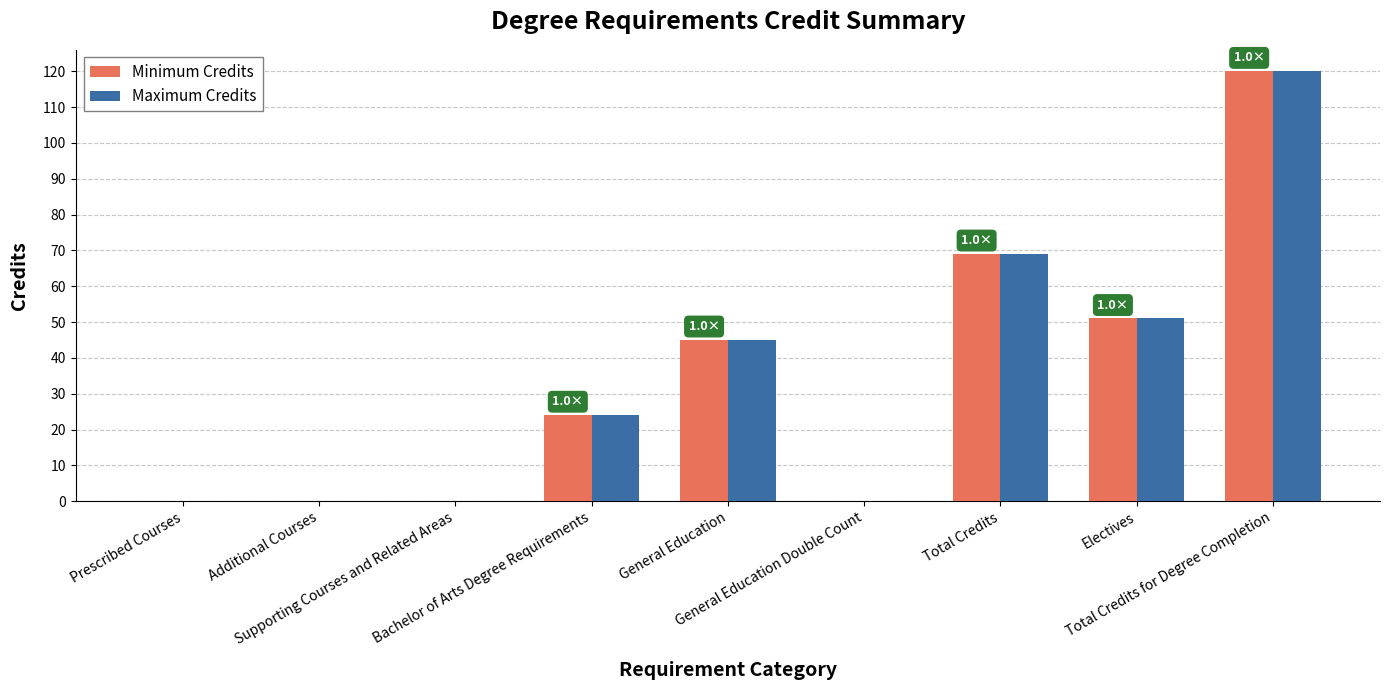

What is the sum of all Maximum Credits values?

309